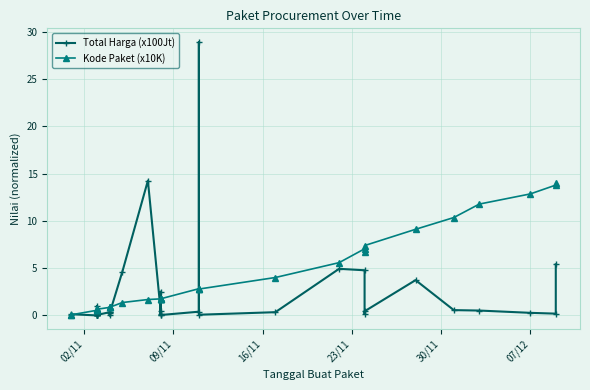

What is the sum of all Kode Paket (x10K) values?

131.3